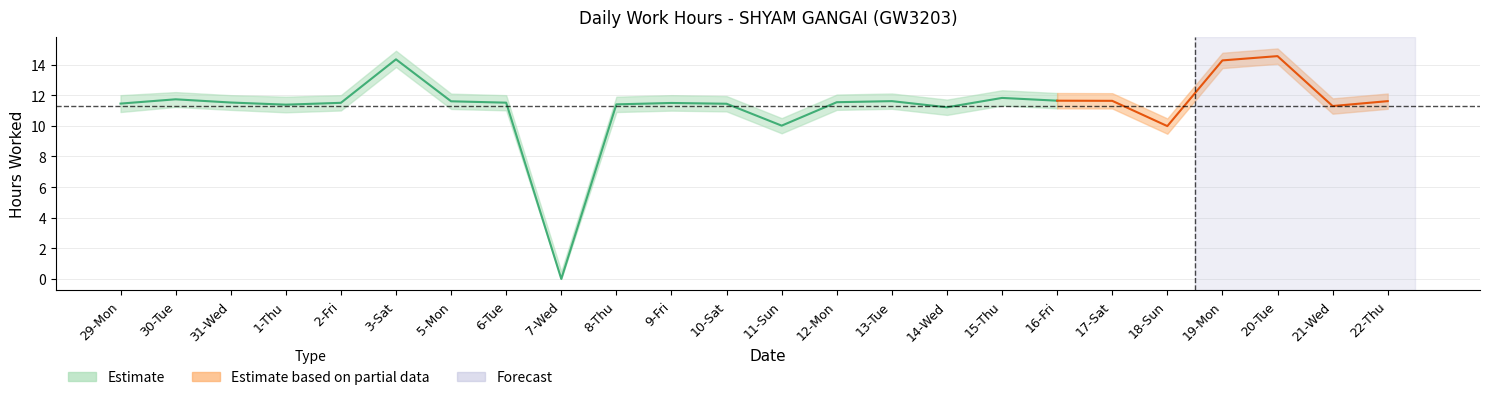

Which category has the highest value across all series?

20-Tue